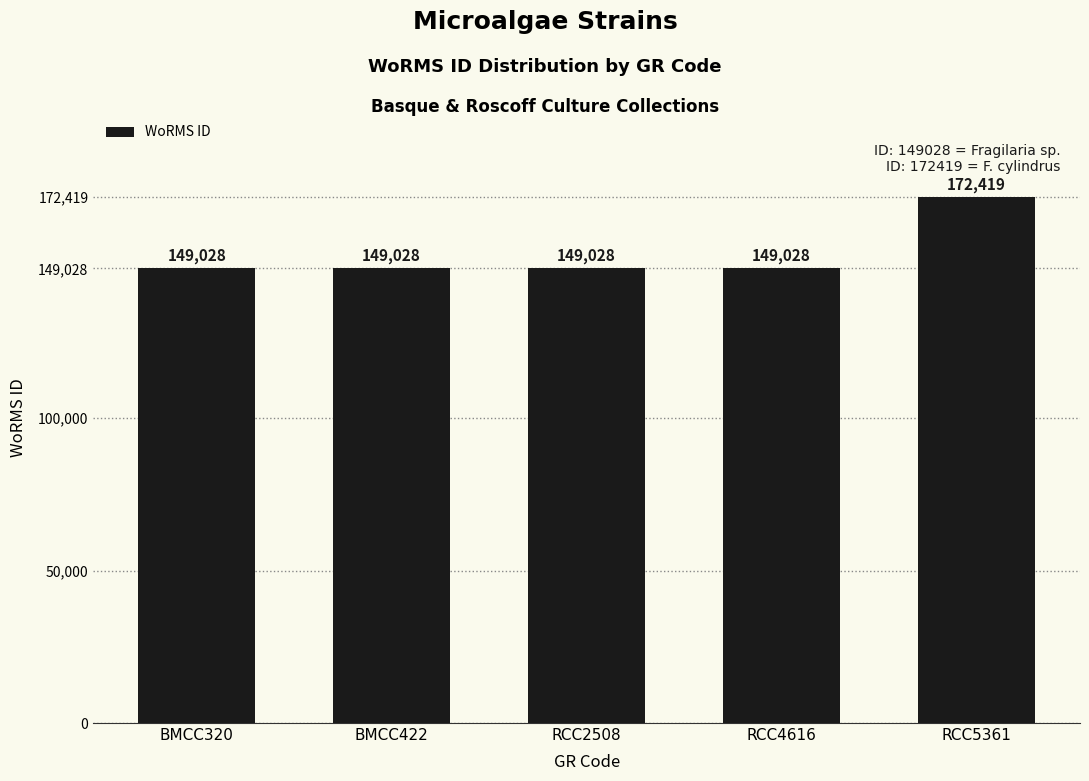

What is the greatest value displayed?

172419